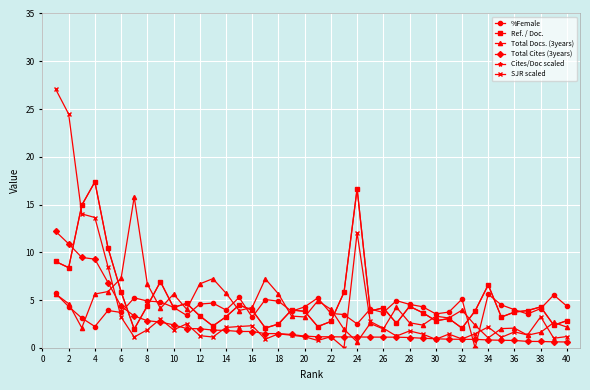

How many lines are shown in the chart?

6